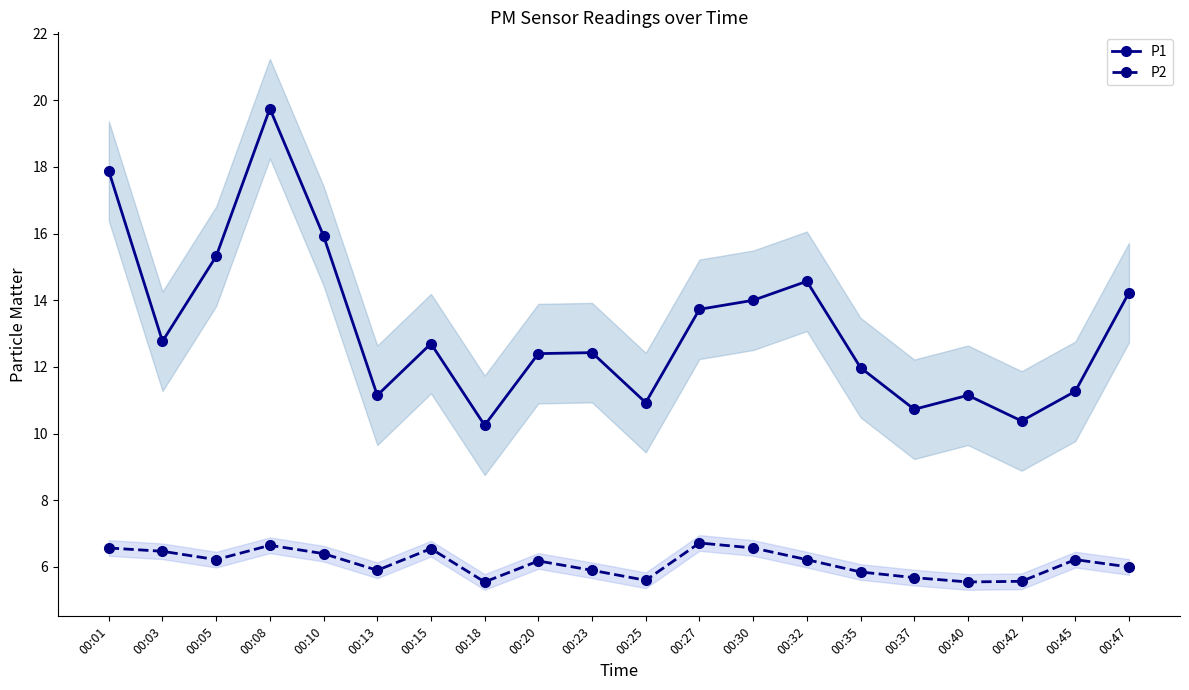

Is the value of P1 at 00:30 greater than the value of P2 at 00:25?

Yes